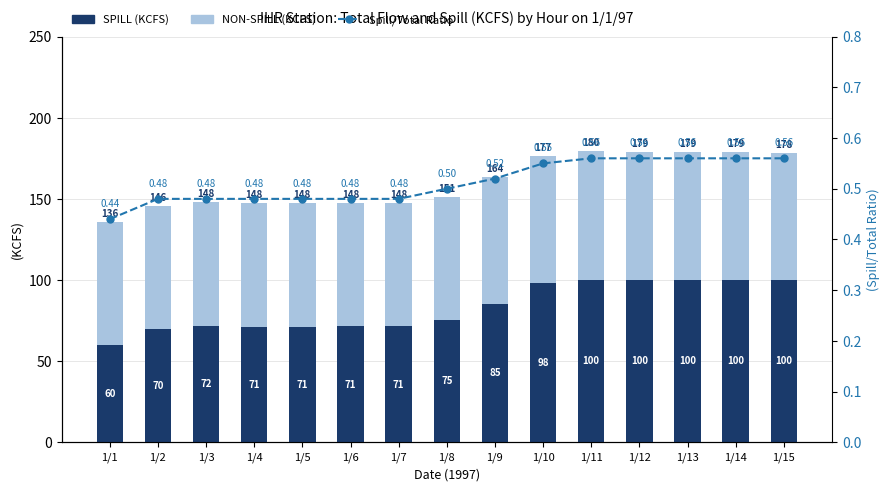

Reading left to right, list all the values displayed in this chart.

SPILL (KCFS): 1/1=60.2	1/2=69.6	1/3=71.5	1/4=71.3	1/5=71.3	1/6=71.4	1/7=71.4	1/8=75.3	1/9=85.1	1/10=97.9	1/11=100.3	1/12=100.1	1/13=100.0	1/14=100.0	1/15=100.0
NON-SPILL (KCFS): 1/1=75.7	1/2=76.2	1/3=76.5	1/4=76.4	1/5=76.2	1/6=76.3	1/7=76.1	1/8=75.9	1/9=78.5	1/10=78.8	1/11=79.2	1/12=78.8	1/13=78.7	1/14=78.7	1/15=78.3
Spill/Total Ratio: 1/1=0.4	1/2=0.5	1/3=0.5	1/4=0.5	1/5=0.5	1/6=0.5	1/7=0.5	1/8=0.5	1/9=0.5	1/10=0.6	1/11=0.6	1/12=0.6	1/13=0.6	1/14=0.6	1/15=0.6